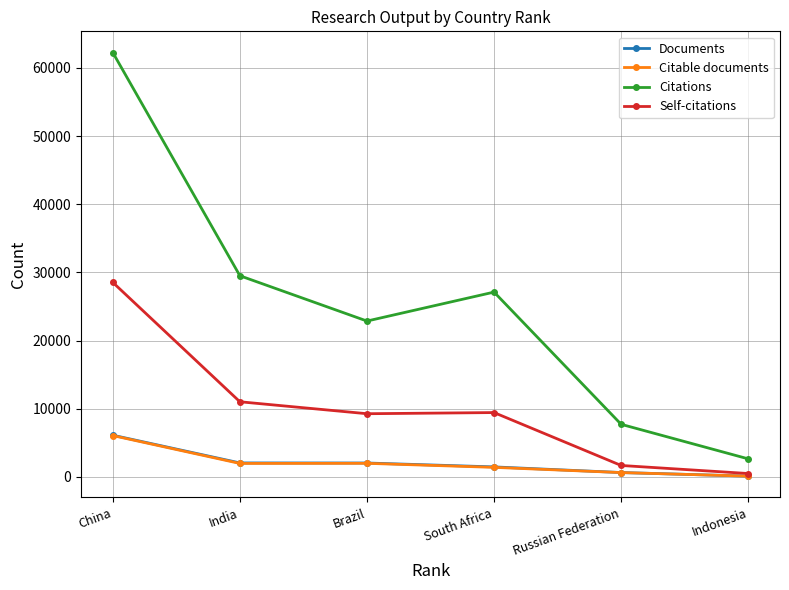

What position from the right is China?

6